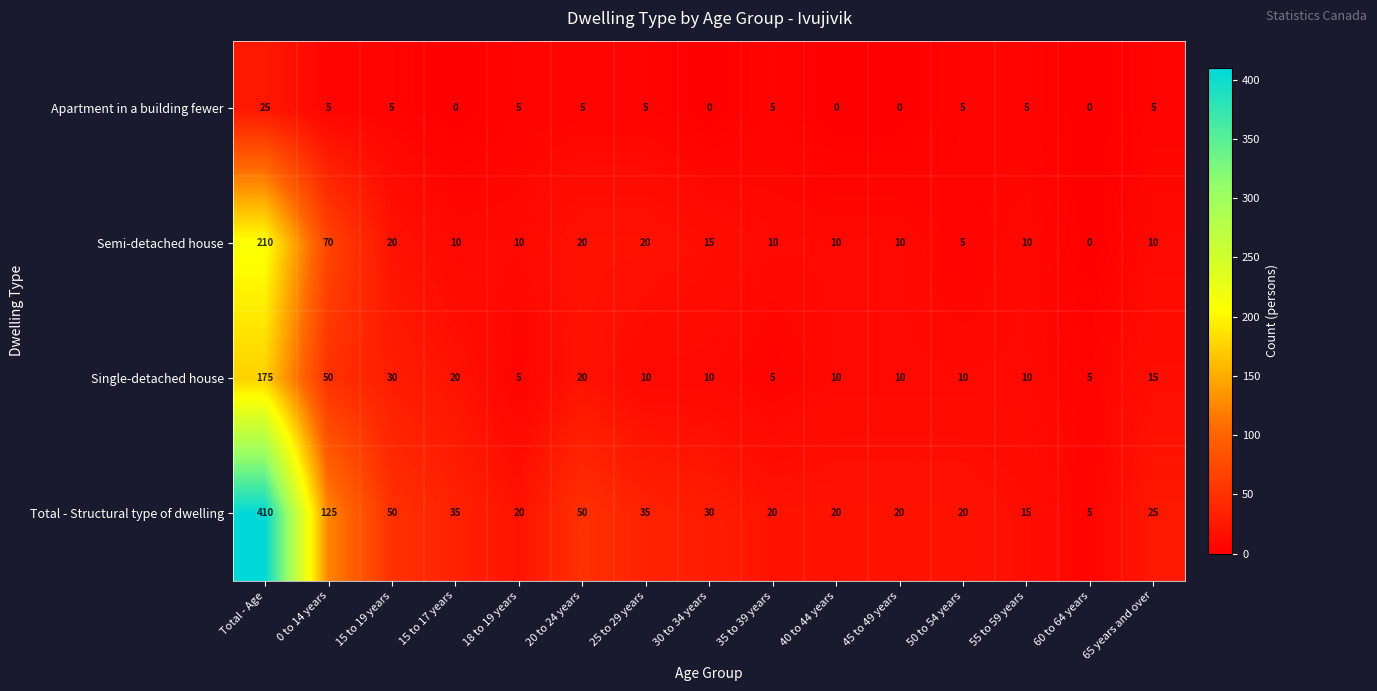

At which label does Single-detached house first exceed 10?

Total - Age